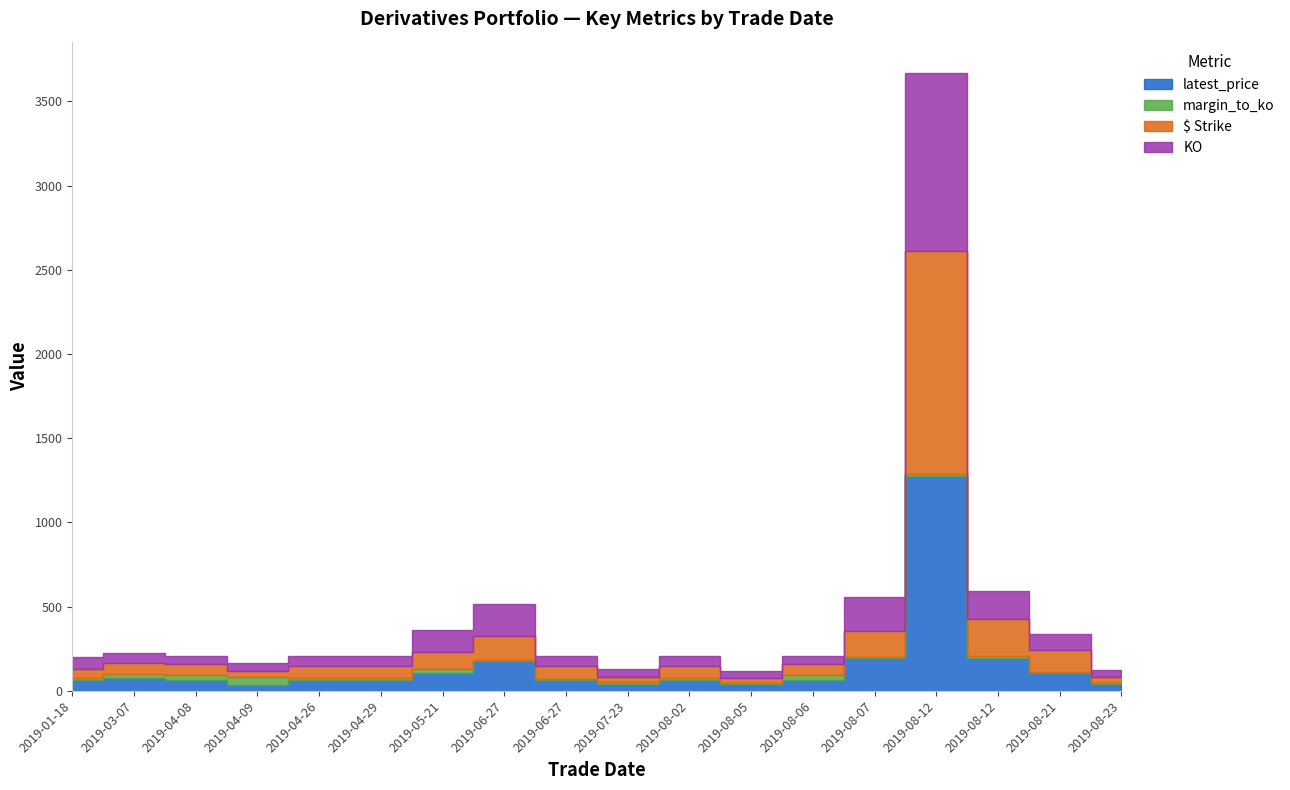

Which series changed the most between 2019-06-27 and 2019-08-07?

latest_price